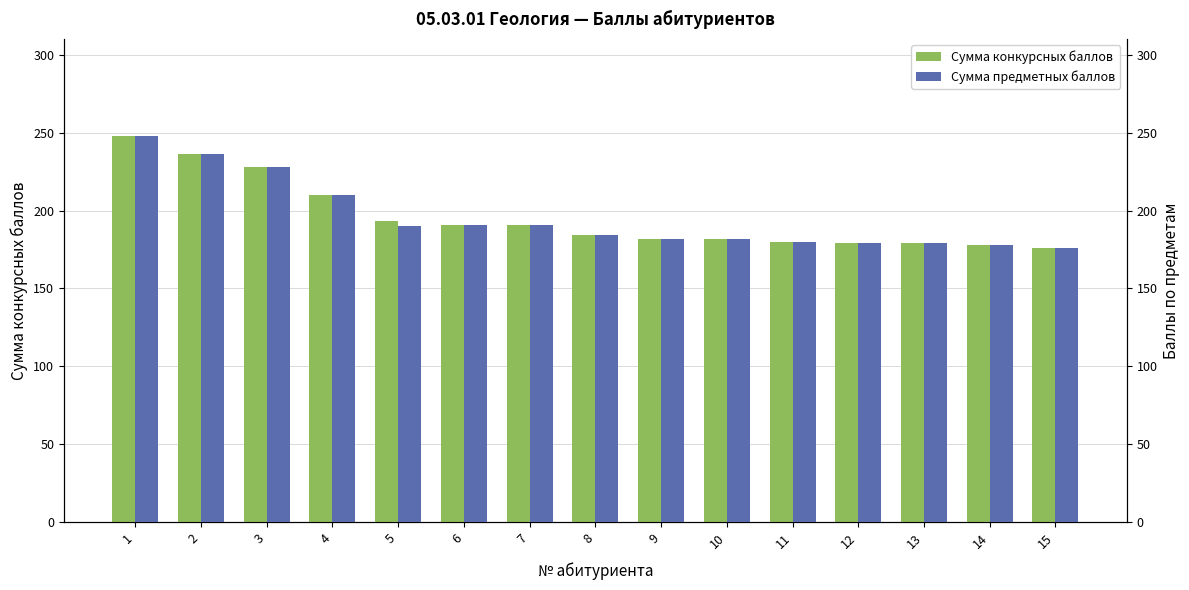

The Сумма предметных баллов series shows 274 at 5. True or false?

False